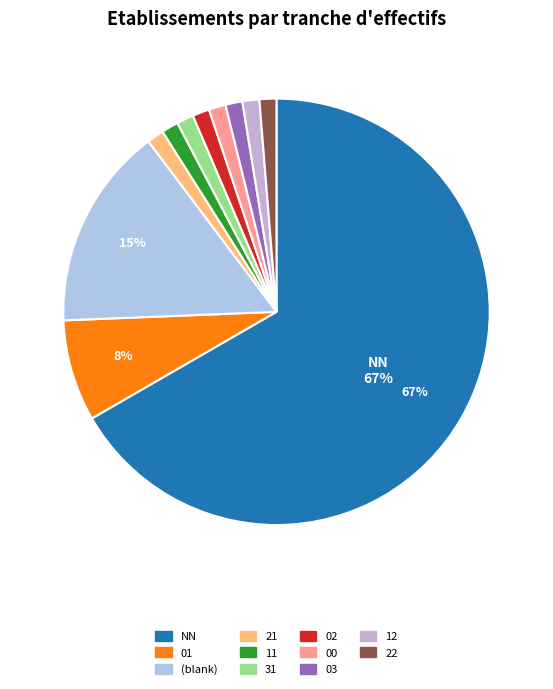

How many segments does this pie chart have?

11